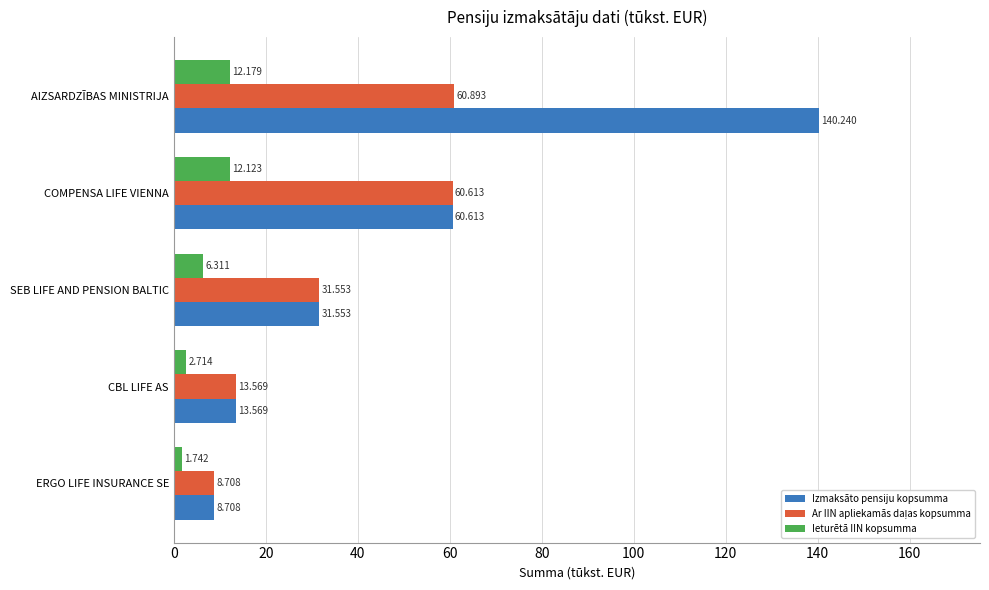

At which category is the sum across all series the highest?

AIZSARDZĪBAS MINISTRIJA